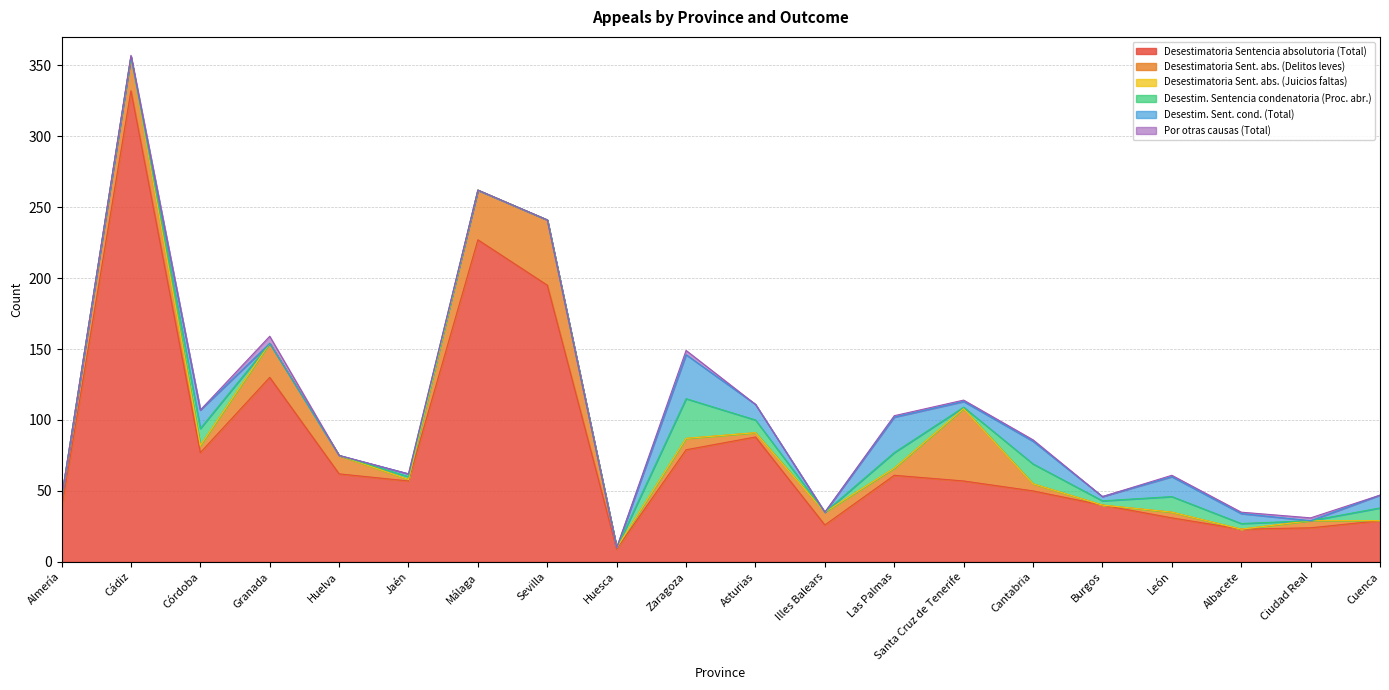

At which label is Por otras causas (Total) closest to 2?

Ciudad Real